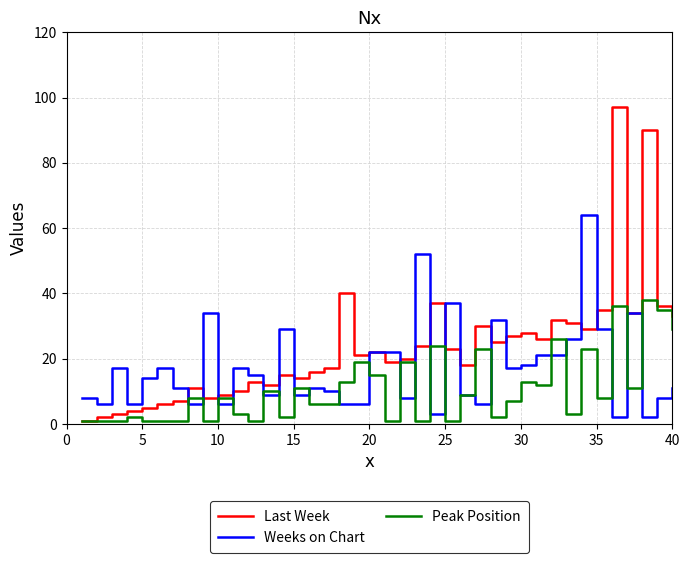

Rank the series by their average value, from lowest to highest.

Peak Position, Weeks on Chart, Last Week